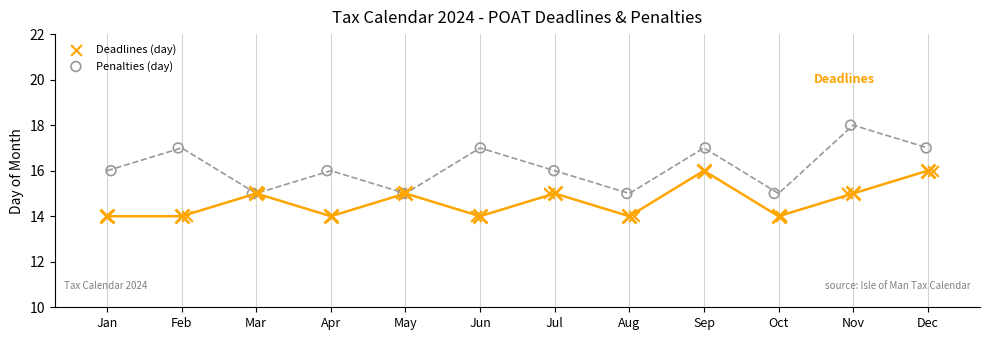

Which series reaches the maximum Y coordinate?

Penalties (day)